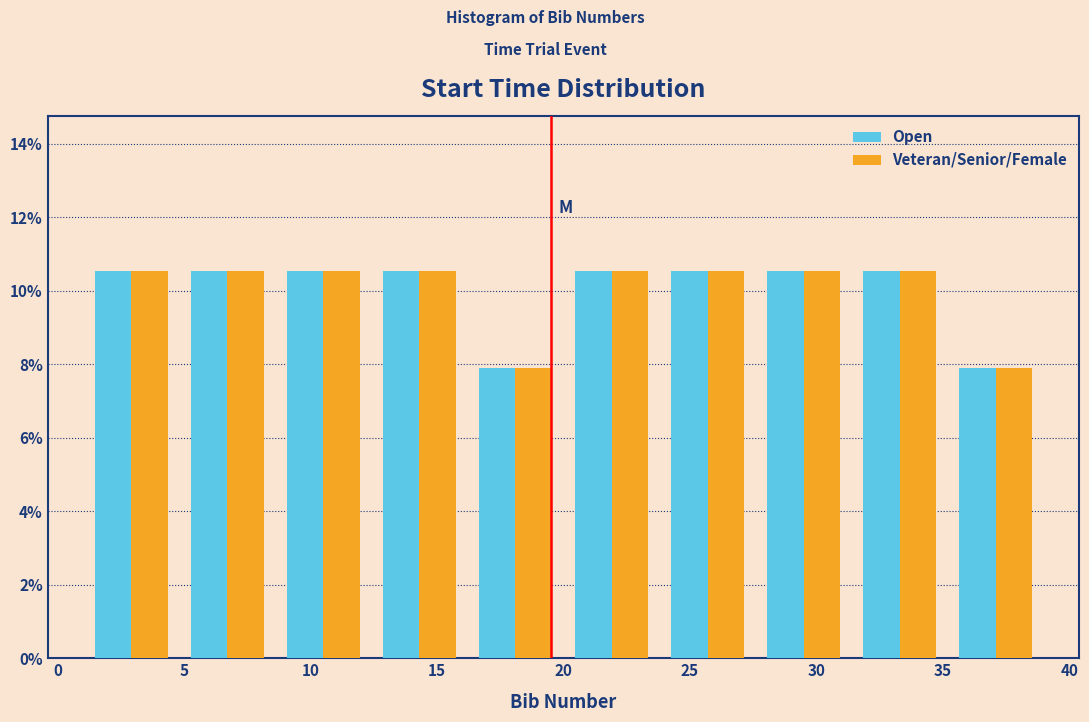

What is the height of the Veteran/Senior/Female bar covering 12.4 to 16.2 on the x-axis? Neither the bar edges nor the heights are printed on the chart, so give them approximately, as read against the axes.

10.6